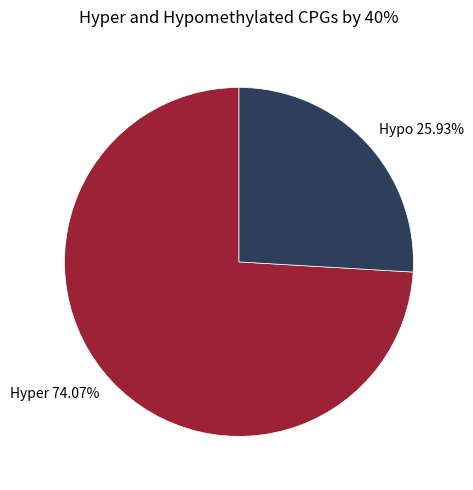

To the nearest percent, what is the difference between the largest and smallest slice percentages?

48%